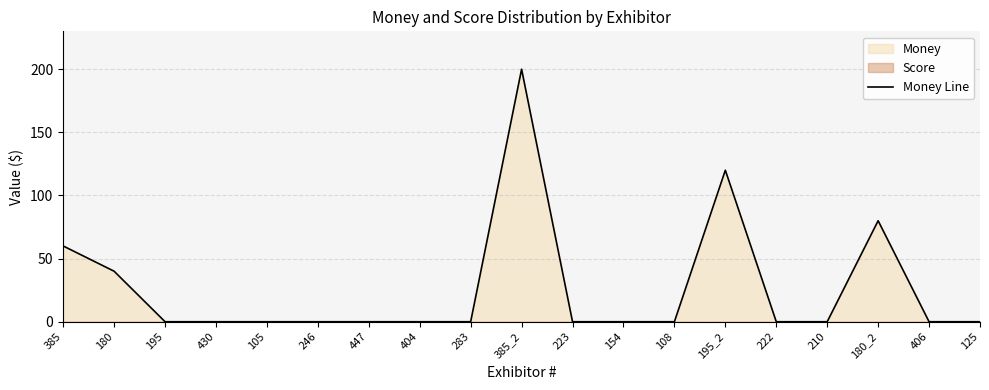

Reading left to right, what are all the values shown in this chart?

385=60	180=40	195=0	430=0	105=0	246=0	447=0	404=0	283=0	385_2=200	223=0	154=0	108=0	195_2=120	222=0	210=0	180_2=80	406=0	125=0